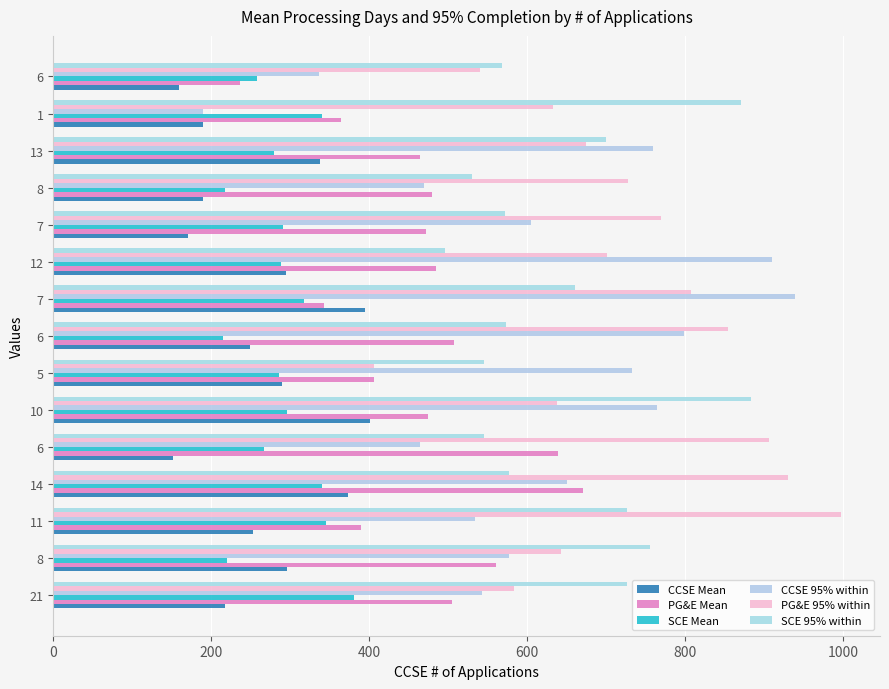

How many series are shown in this chart?

6